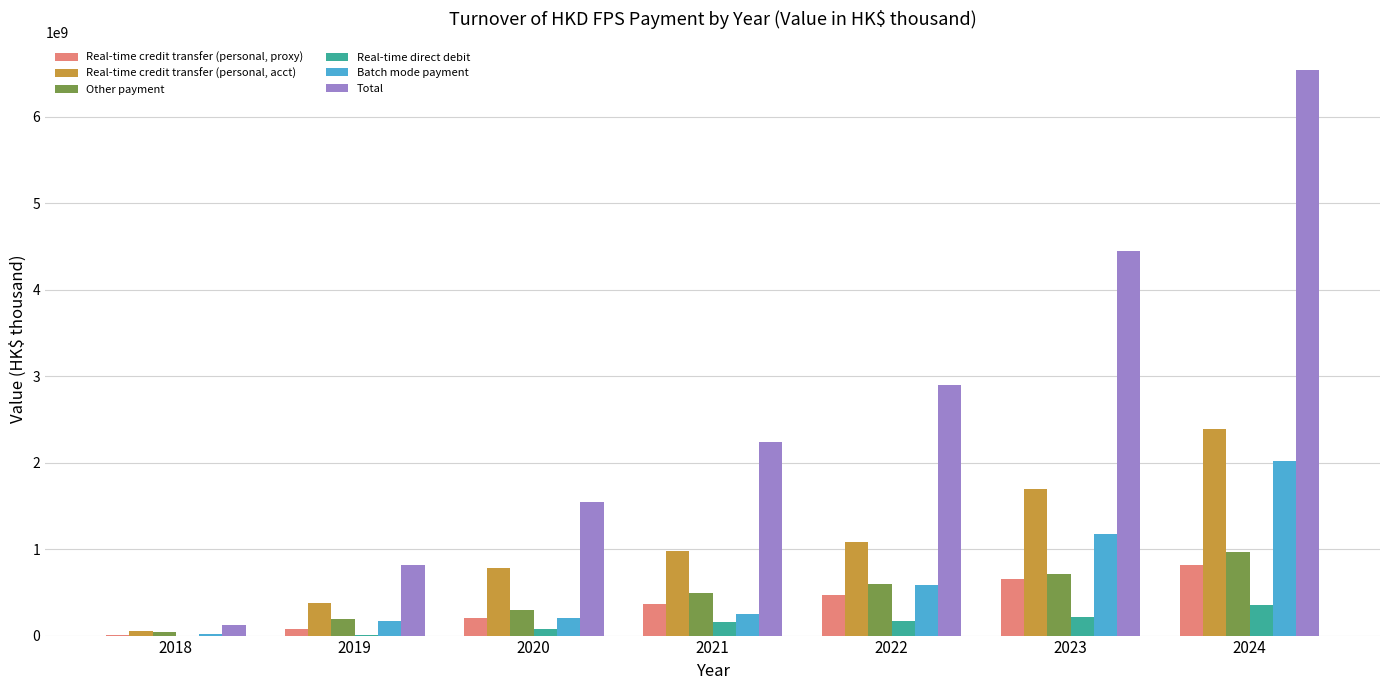

At which category is the sum across all series the highest?

2024